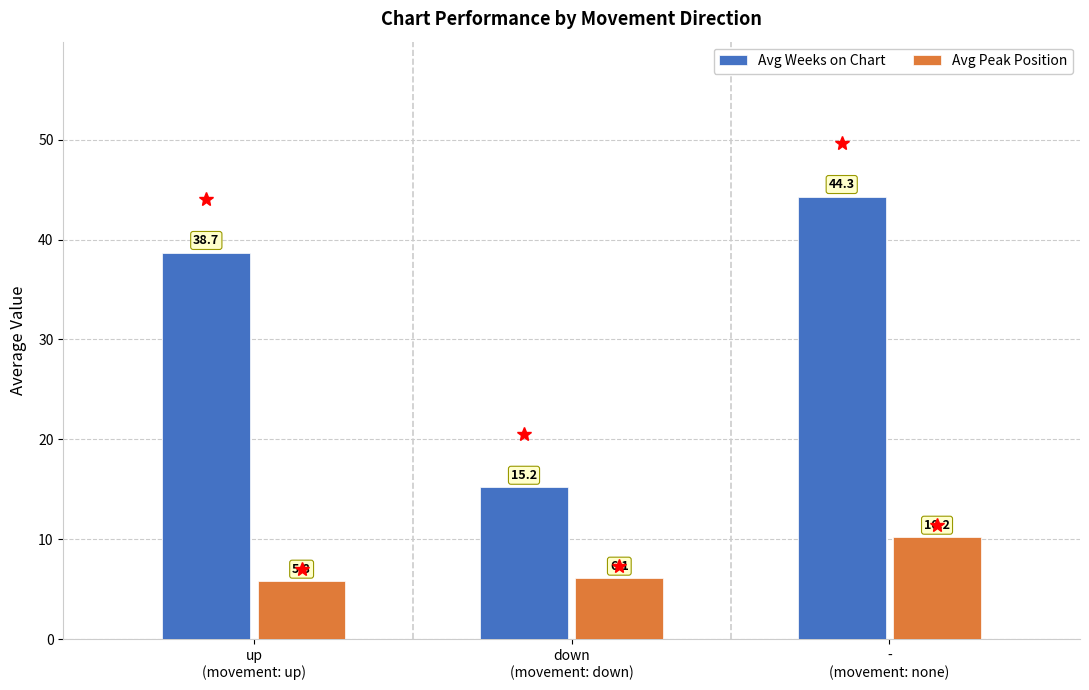

At which category is the sum across all series the highest?

-
(movement: none)